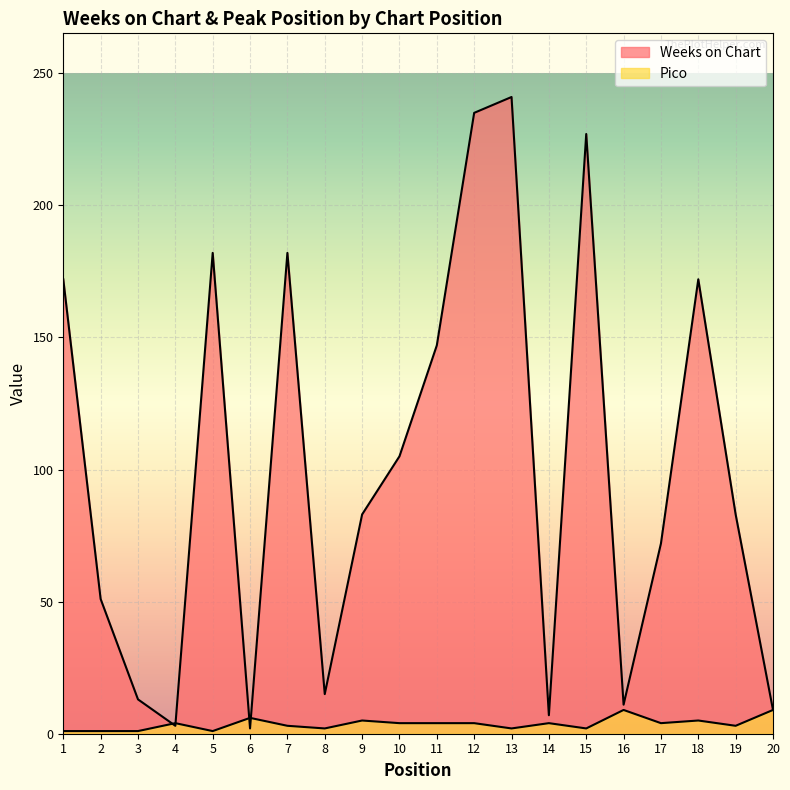

True or false: Pico has more than 1 points higher than both neighbors.

True